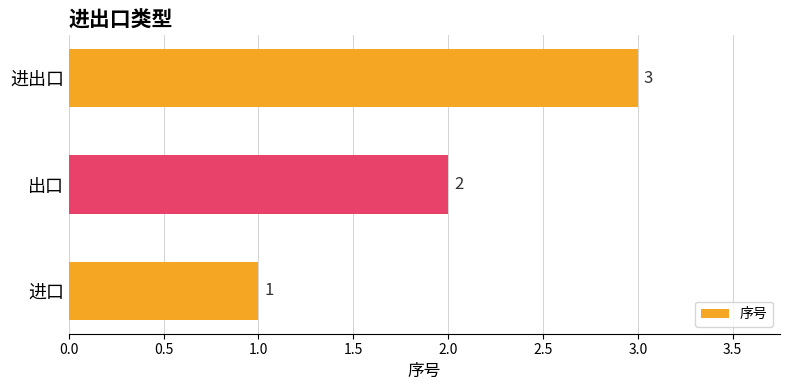

At which category does the chart reach its peak across all series?

进出口